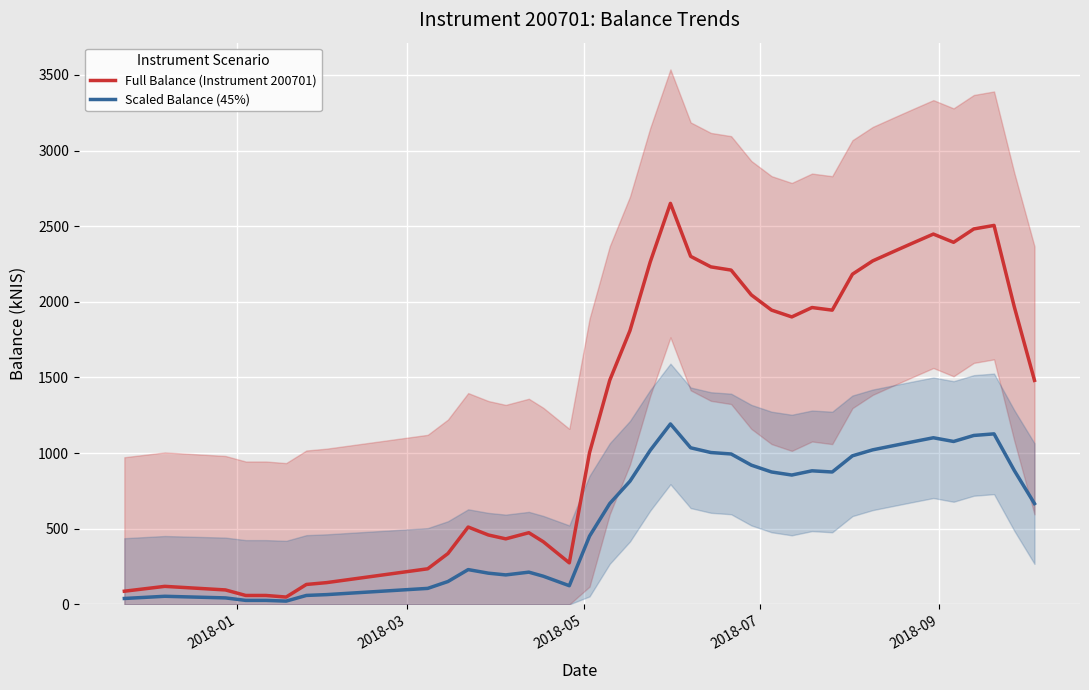

What is the lowest value of the Full Balance (Instrument 200701) series?

48.6